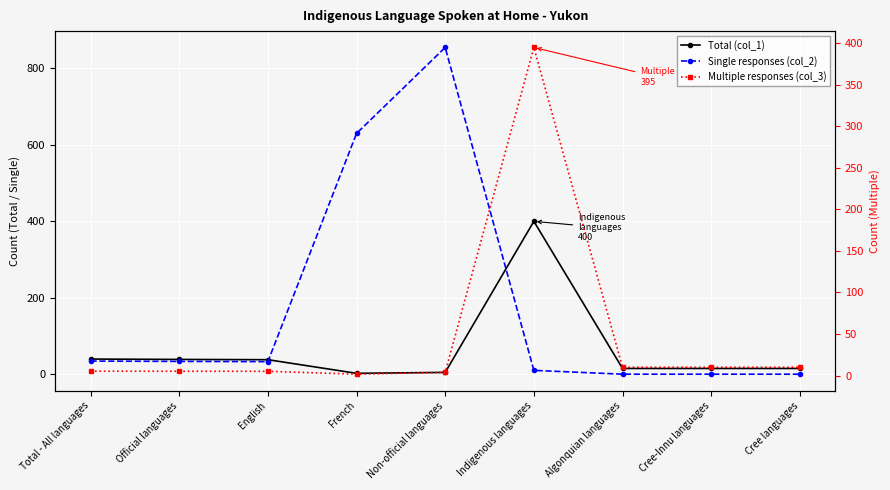

Rank the categories by Single responses (col_2) value from lowest to highest.

Algonquian languages, Cree-Innu languages, Cree languages, Indigenous languages, English, Official languages, Total - All languages, French, Non-official languages